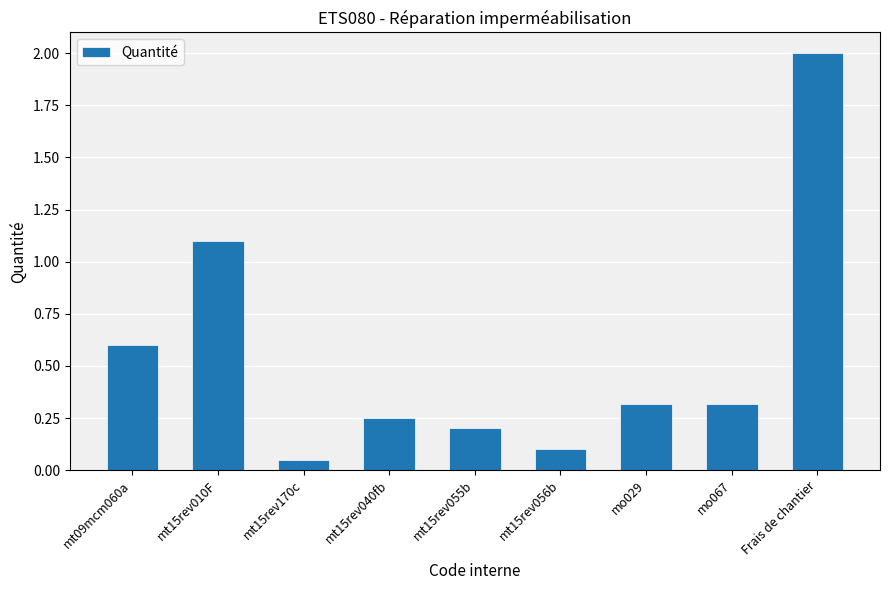

True or false: the data shows 0.9 at Frais de chantier.

False